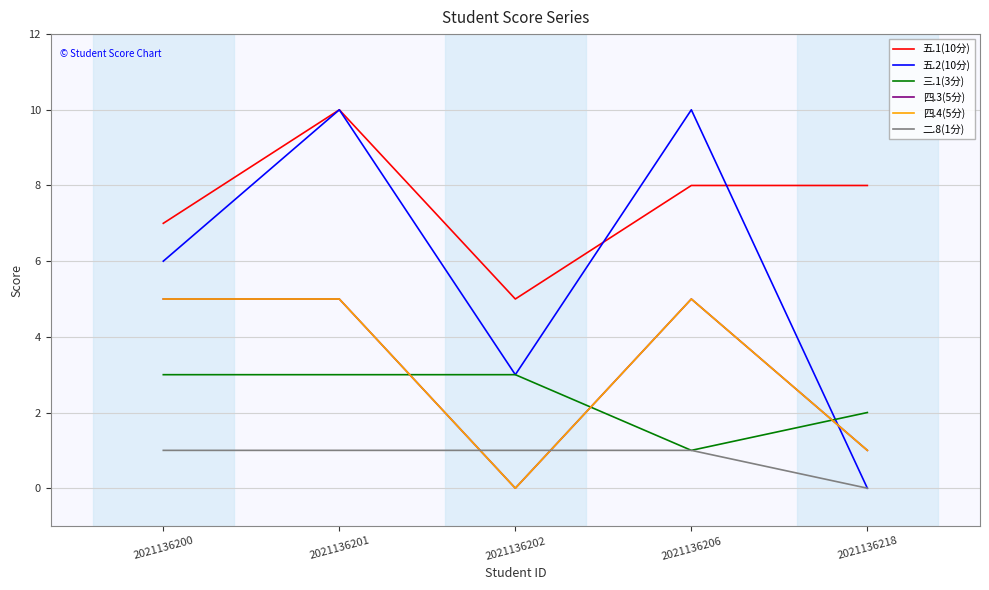

How many lines are shown in the chart?

6